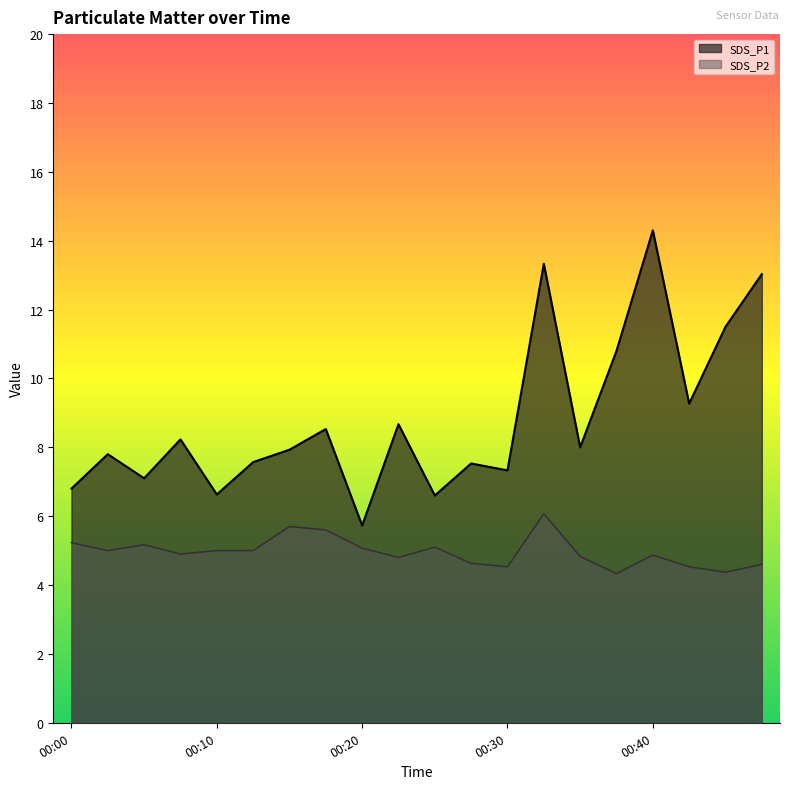

Which series has the largest range (max minus min)?

SDS_P1